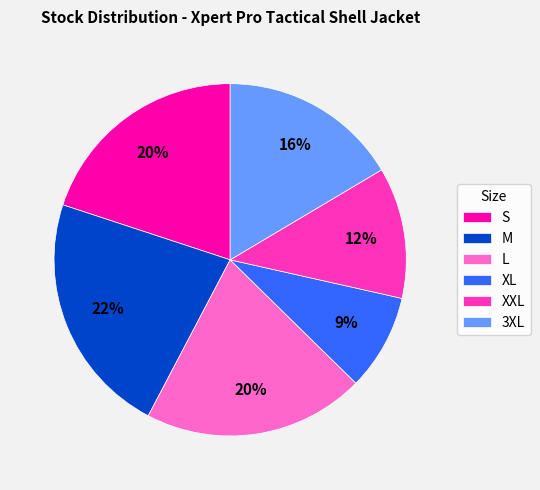

Which slice is the smallest?

XL